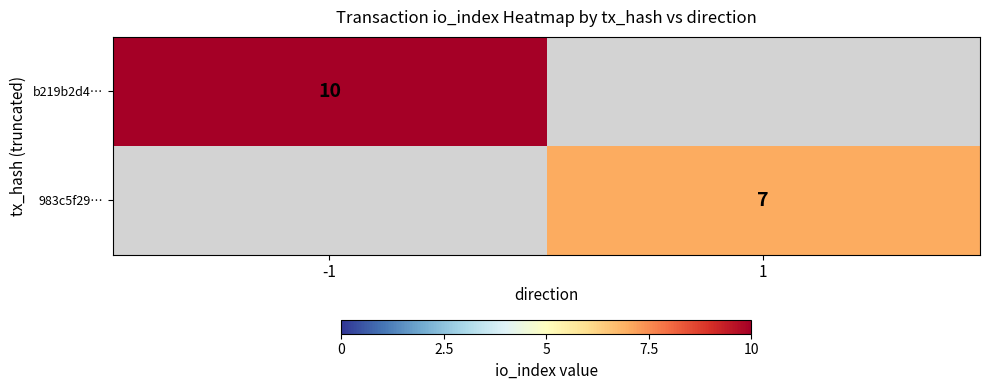

The value of 983c5f29… at 1 is 4. True or false?

False